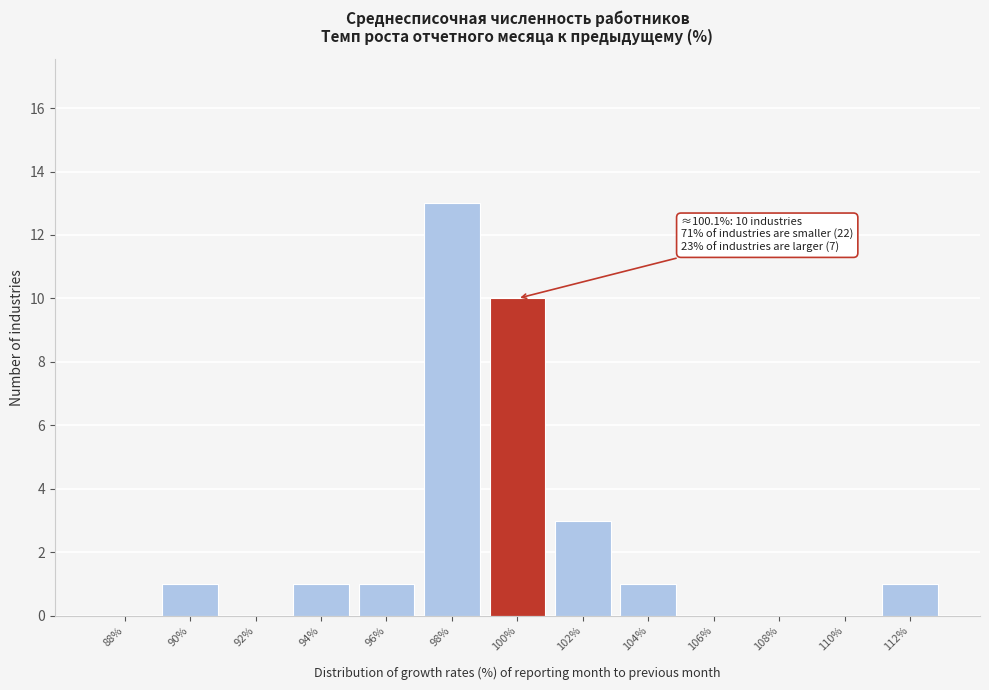

Reading left to right, what are all the values shown in this chart?

88%=0	90%=1	92%=0	94%=1	96%=1	98%=13	100%=10	102%=3	104%=1	106%=0	108%=0	110%=0	112%=1